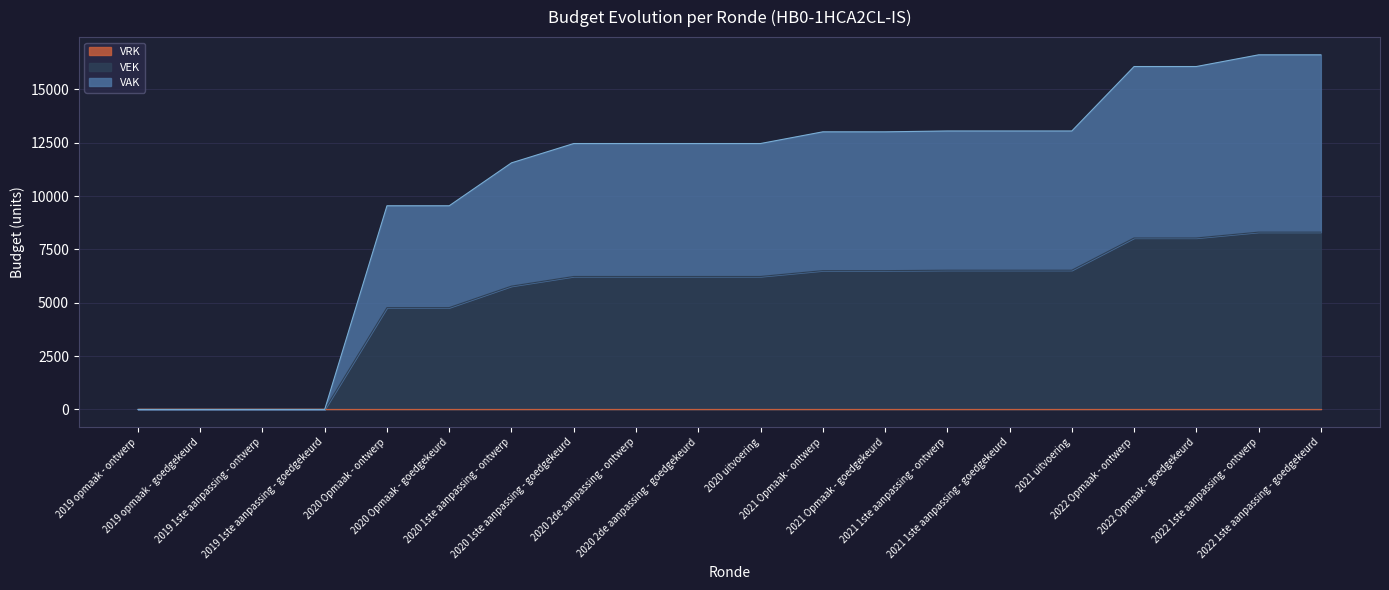

Does the chart have visible grid lines?

Yes